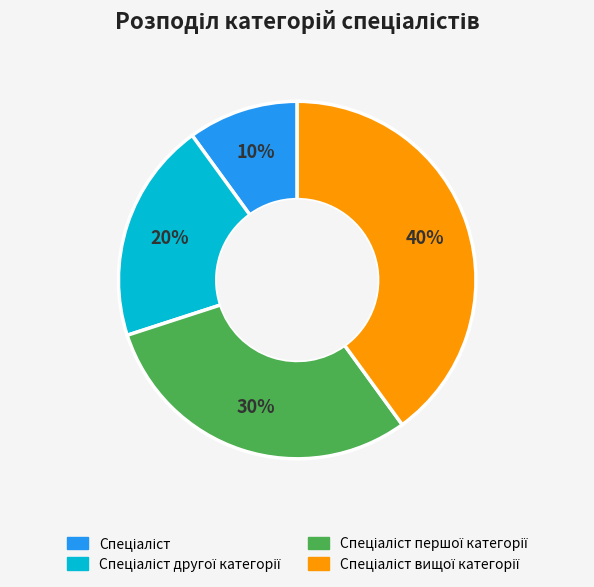

Is there any slice that represents more than half of the pie?

No